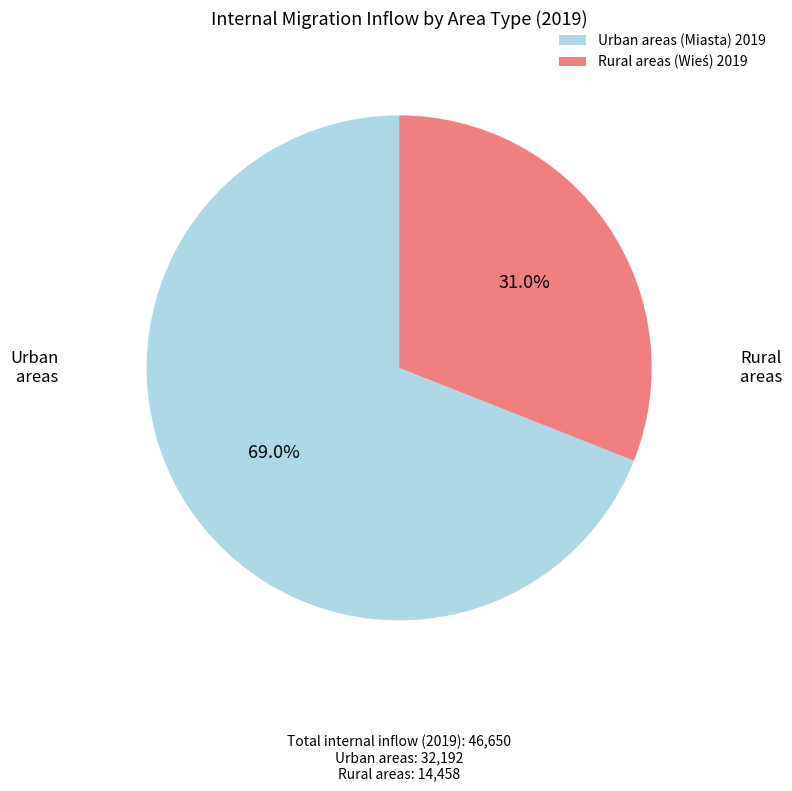

Does any single category account for the majority?

Yes